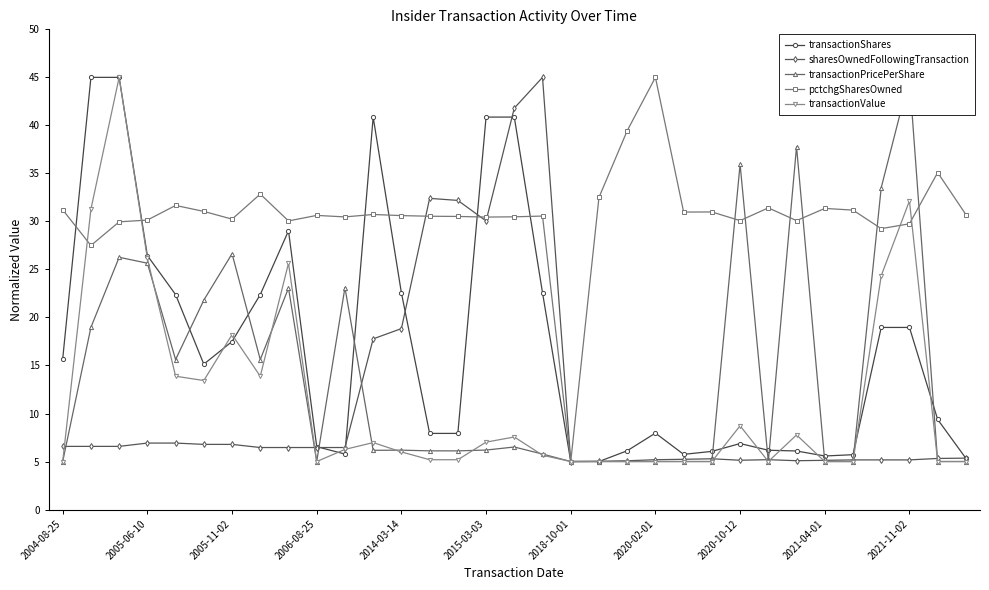

What value does the sharesOwnedFollowingTransaction series have at 2020-10-12?

5.1